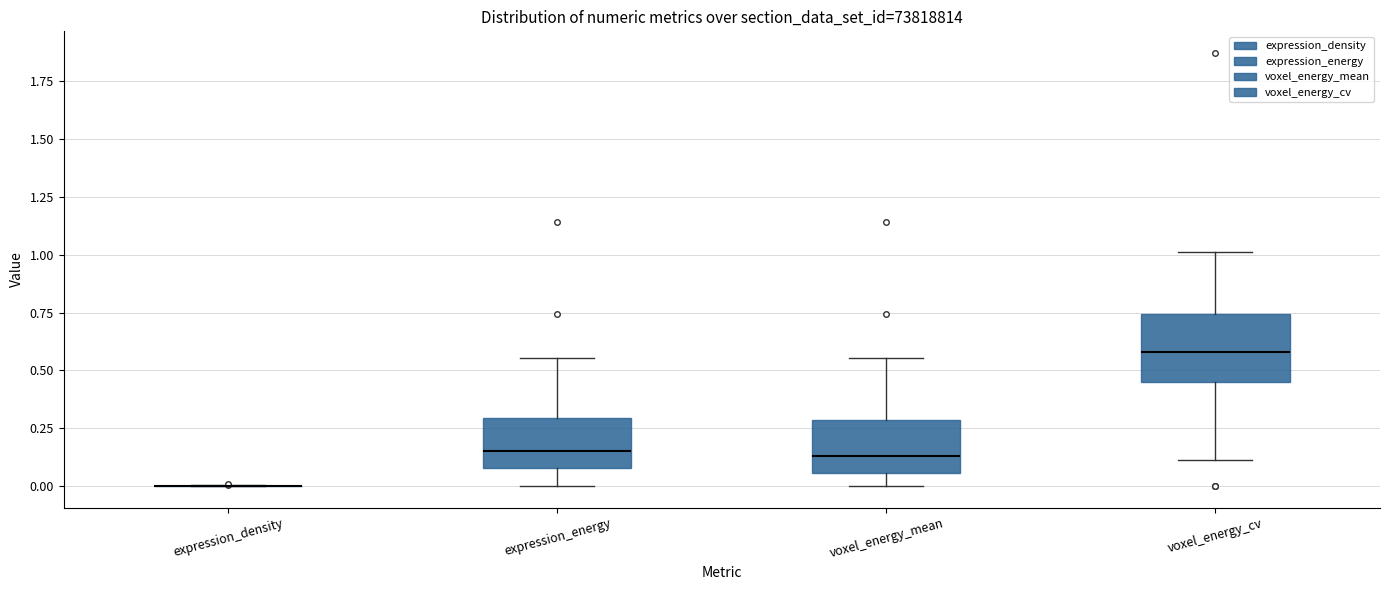

Reading left to right, transcribe this box plot: for each box, give where its median line is, the range the box spans, and where its two whiskers end, as read against the y-axis. The values are not printed on the chart, so give them approximately, as read against the axis.

expression_density: box collapsed to a line at 0.00, whiskers 0.00 to 0.00
expression_energy: median 0.15, box 0.10 to 0.30, whiskers 0.00 to 0.55
voxel_energy_mean: median 0.15, box 0.05 to 0.30, whiskers 0.00 to 0.55
voxel_energy_cv: median 0.60, box 0.45 to 0.75, whiskers 0.10 to 1.00